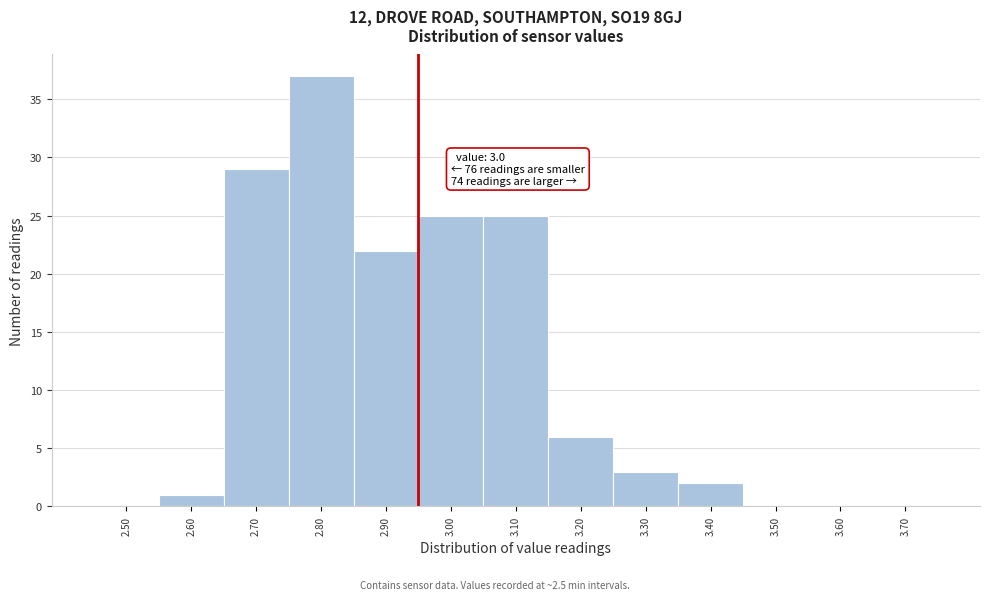

Reading right to left, list all the values displayed in this chart.

3.70=0	3.60=0	3.50=0	3.40=2	3.30=3	3.20=6	3.10=25	3.00=25	2.90=22	2.80=37	2.70=29	2.60=1	2.50=0